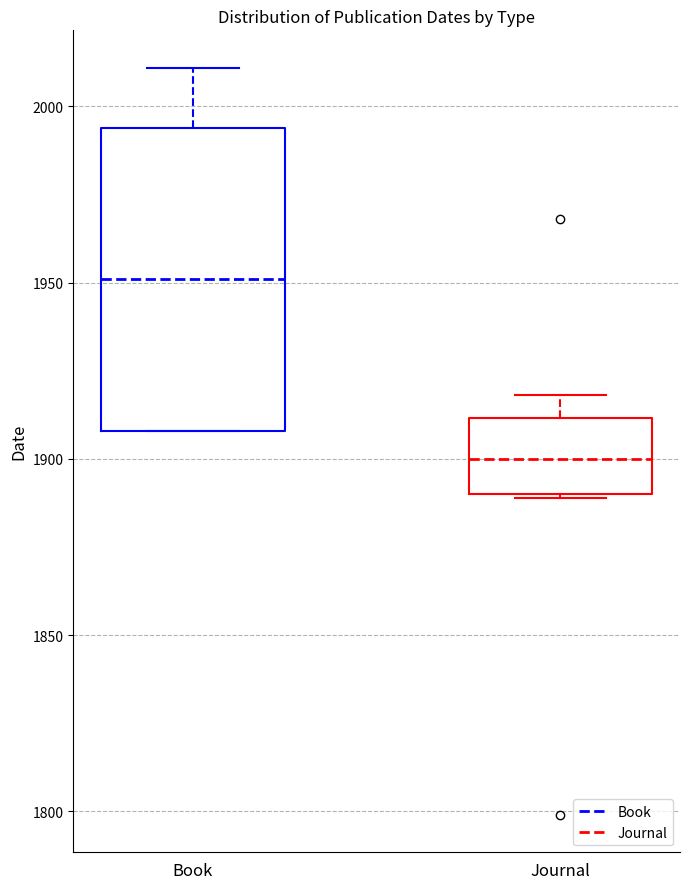

Reading left to right, transcribe this box plot: for each box, give where its median line is, the range the box spans, and where its two whiskers end, as read against the y-axis. The values are not printed on the chart, so give them approximately, as read against the axis.

Book: median 1950, box 1910 to 1995, whiskers 1910 to 2010
Journal: median 1900, box 1890 to 1910, whiskers 1890 to 1920